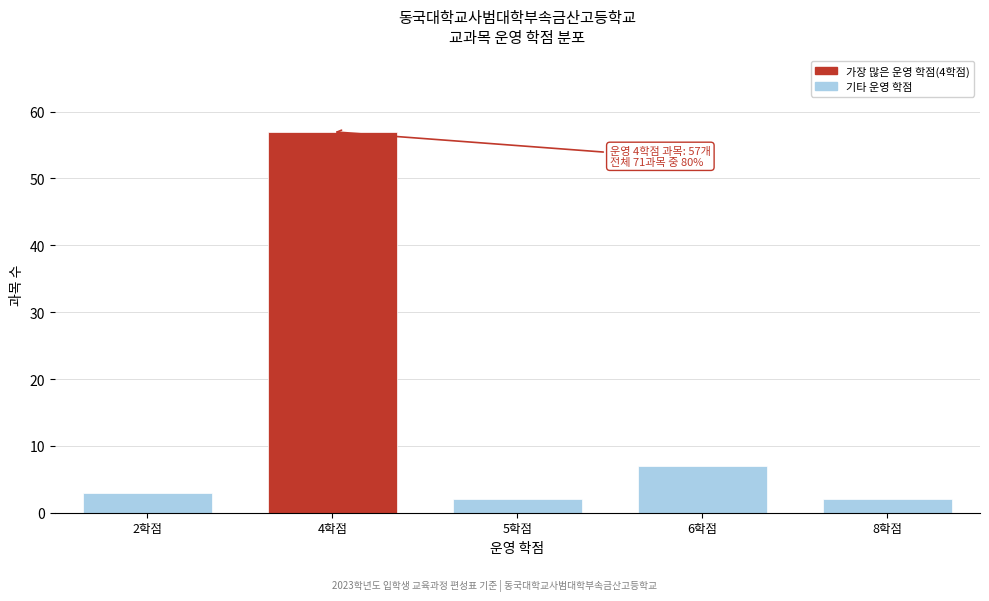

Reading right to left, extract all data points from this chart.

8학점=2	6학점=7	5학점=2	4학점=57	2학점=3